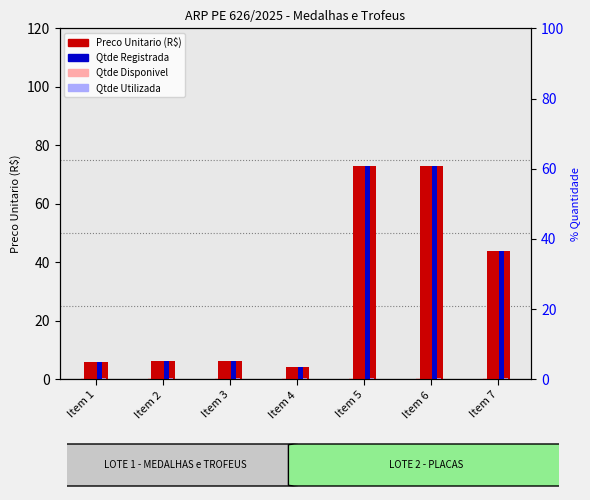

Is the value of Qtde Utilizada at Item 5 greater than the value of Qtde Registrada at Item 1?

No